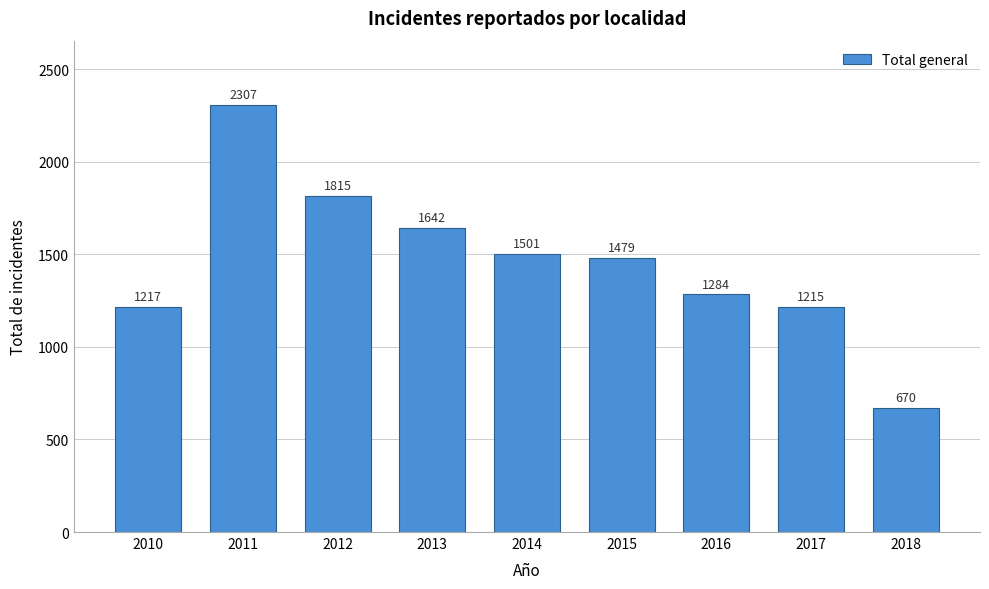

Reading left to right, list all the values displayed in this chart.

2010=1217	2011=2307	2012=1815	2013=1642	2014=1501	2015=1479	2016=1284	2017=1215	2018=670